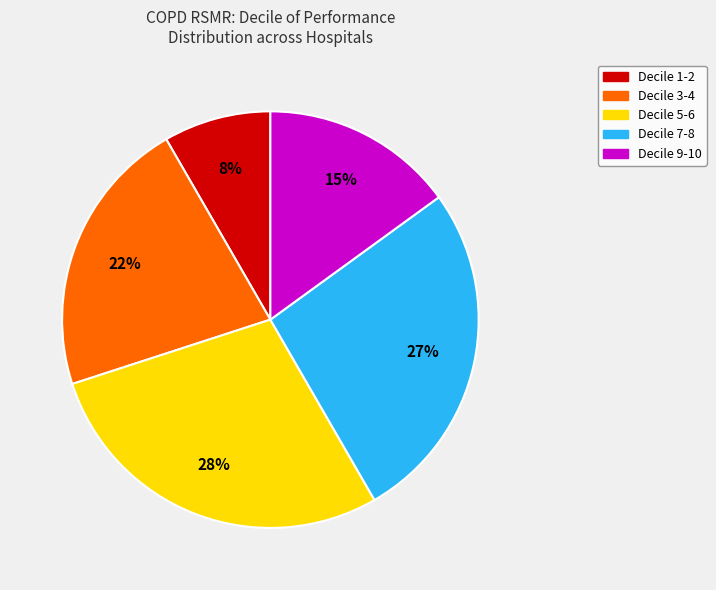

Is there a majority slice in this chart?

No